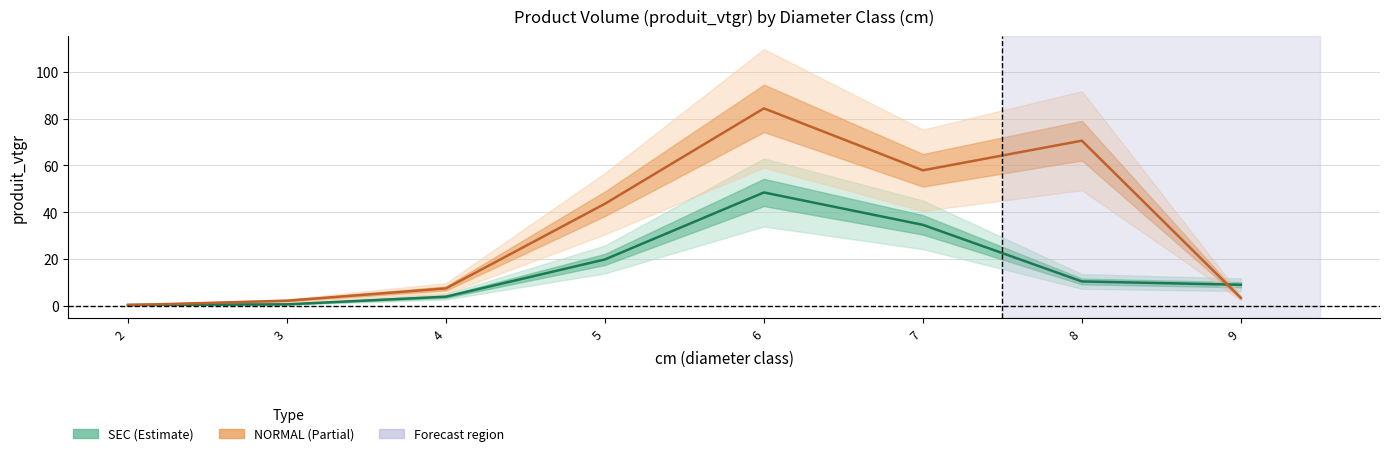

What is the value of the NORMAL produit_vtgr point at the 2nd from the left?

2.2